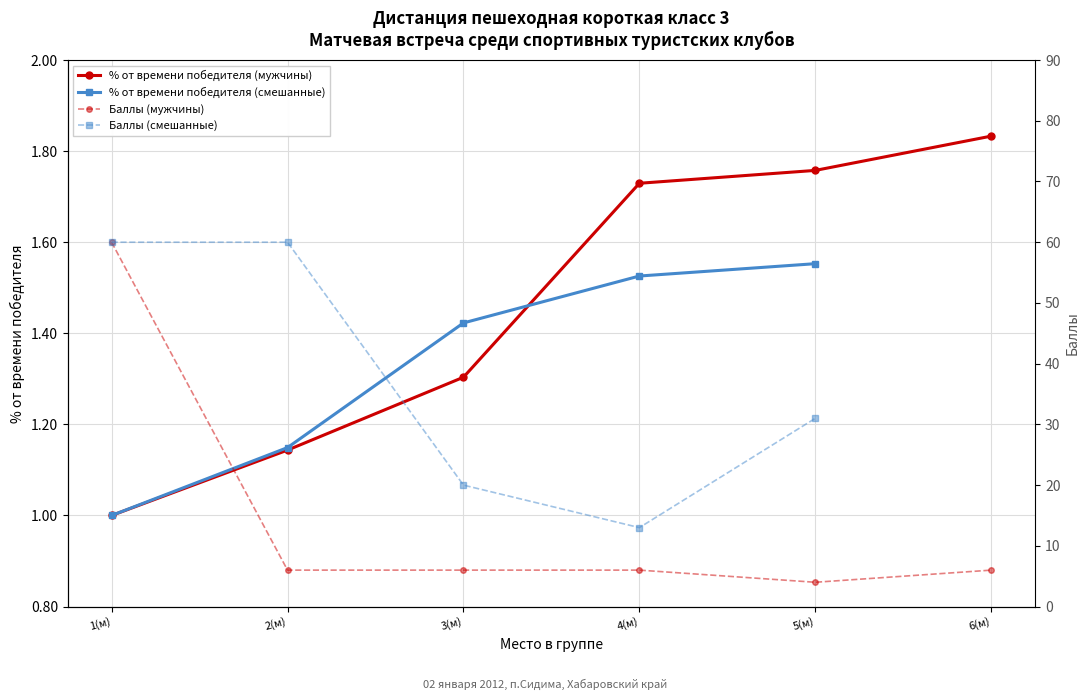

True or false: % от времени победителя (м) and Баллы (м группа) intersect in this chart.

False